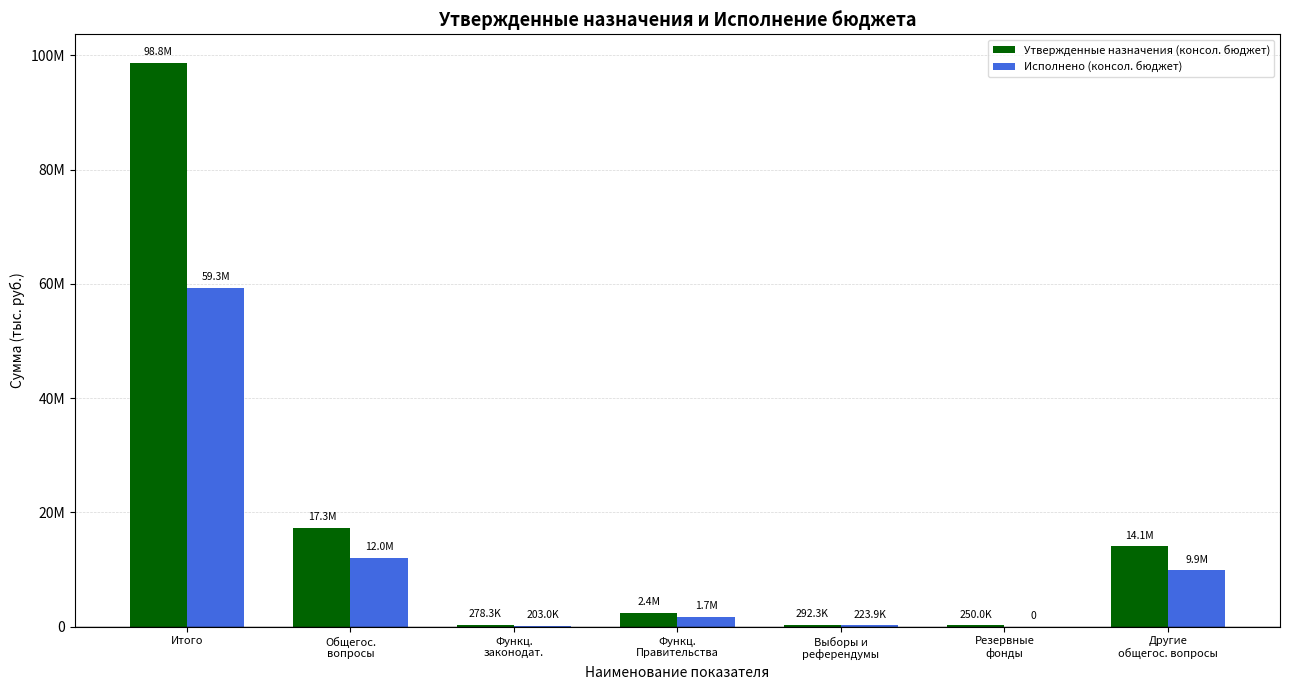

Rank the series at Резервные
фонды from highest to lowest value.

Утвержденные назначения (консол. бюджет), Исполнено (консол. бюджет)